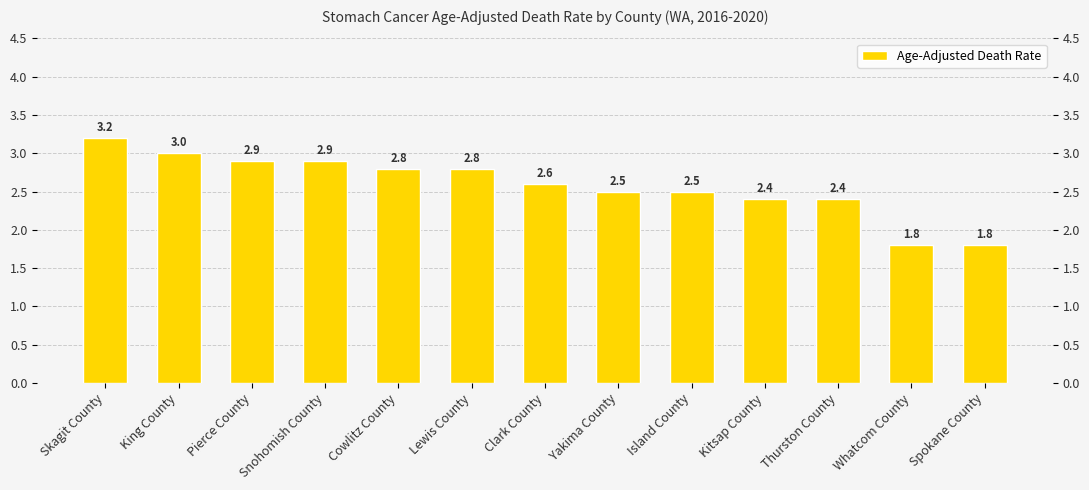

True or false: the data shows 0.6 at Clark County.

False